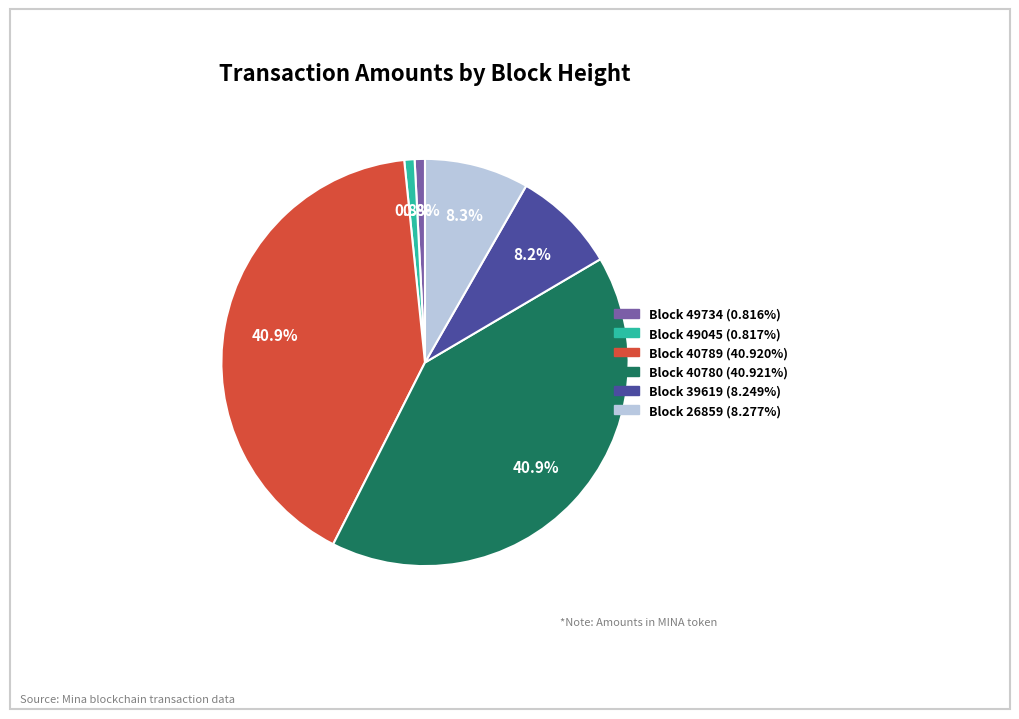

Is there a majority slice in this chart?

No